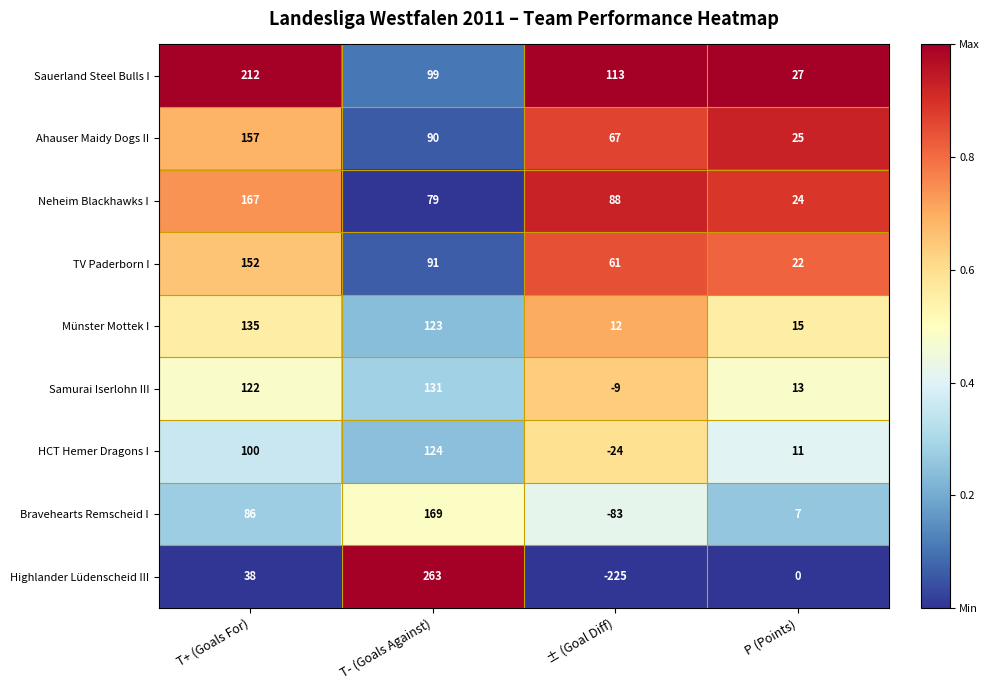

Between T- (Goals Against) and P (Points), which series saw the biggest shift?

Highlander Lüdenscheid III